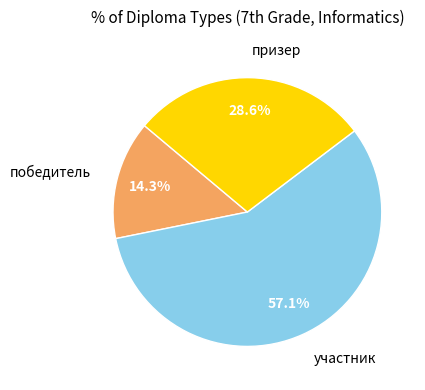

Is it true that призер is 29% of the pie?

True